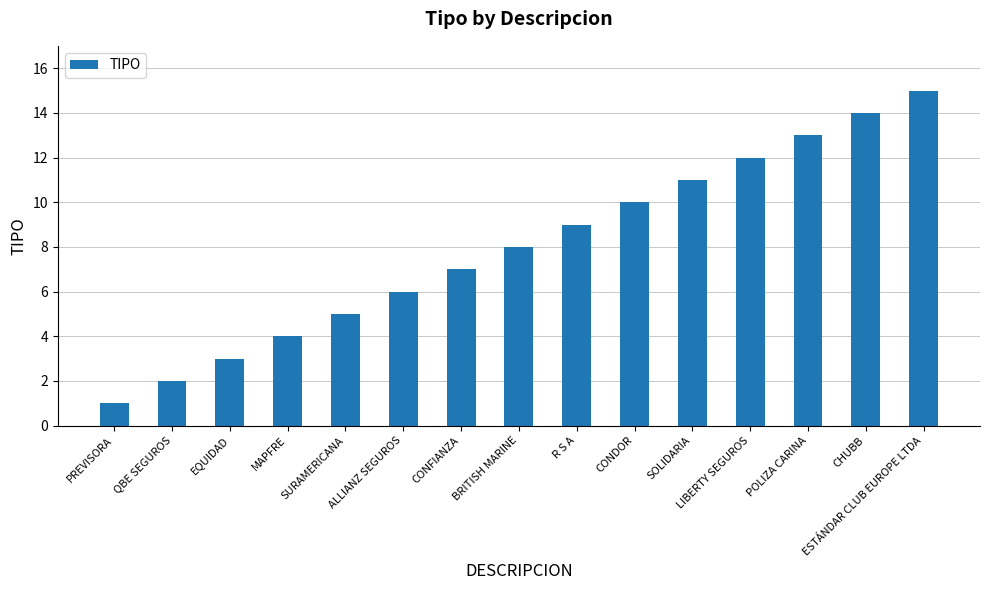

How many series are shown in this chart?

1